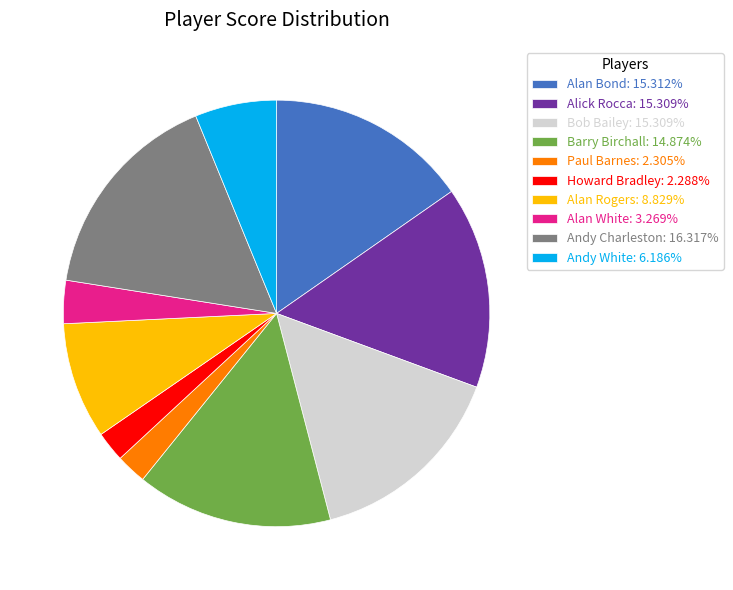

Do Paul Barnes: 2.305% and Andy Charleston: 16.317% together represent more than half of the pie?

No